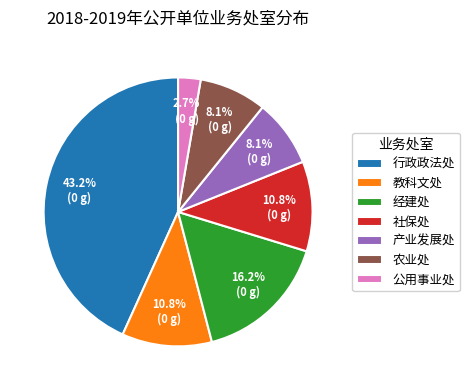

To the nearest percent, what percentage of the pie is 社保处?

11%